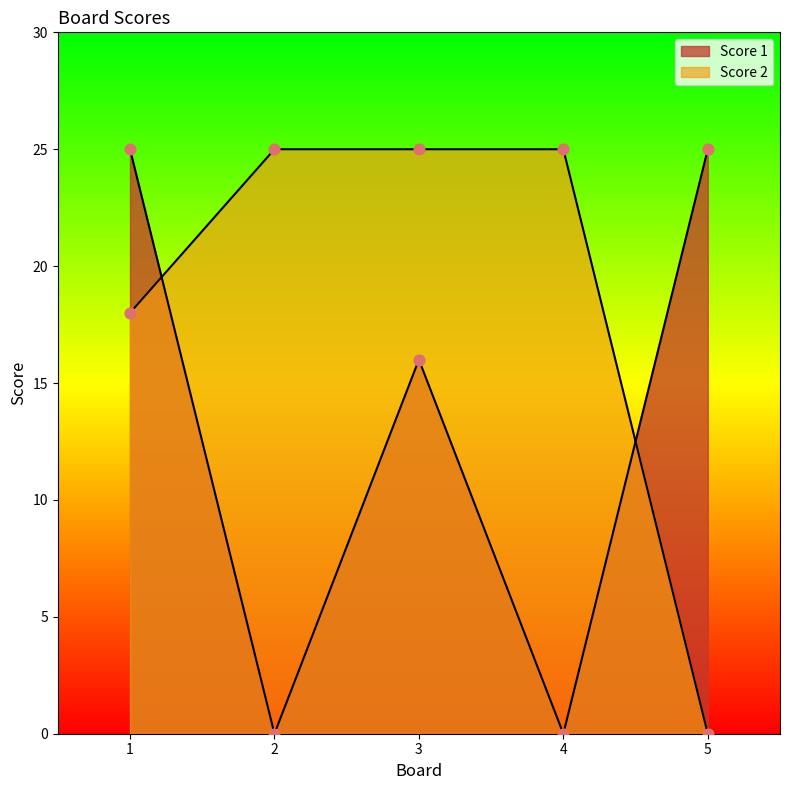

At which category is the sum across all series the highest?

1